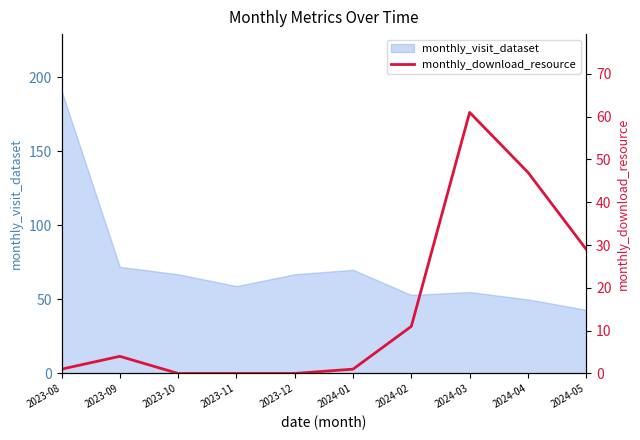

True or false: monthly_visit_dataset has a value of 191 at 2023-08.

True